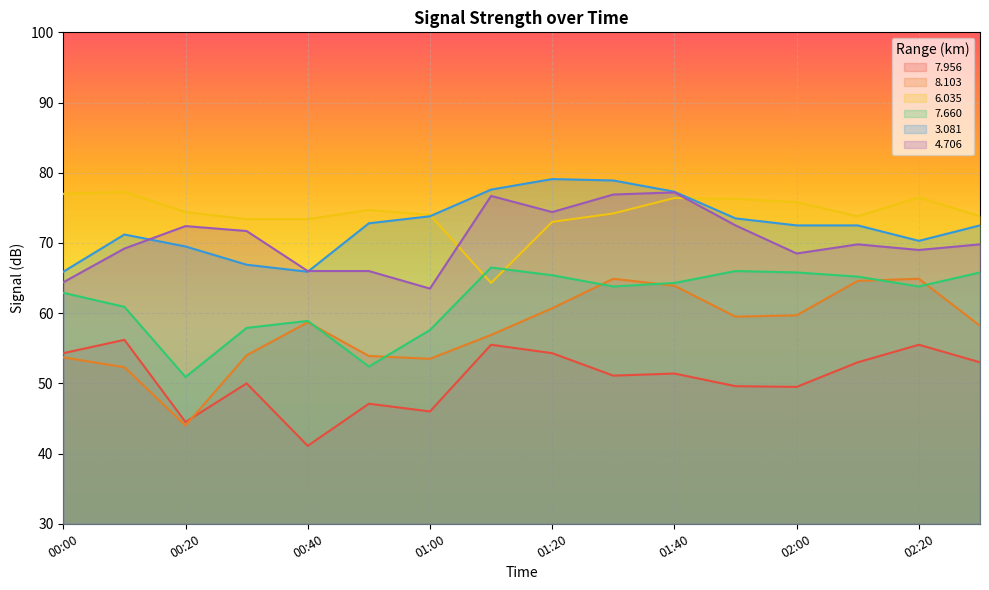

At which label does 8.103 first exceed 58?

00:40